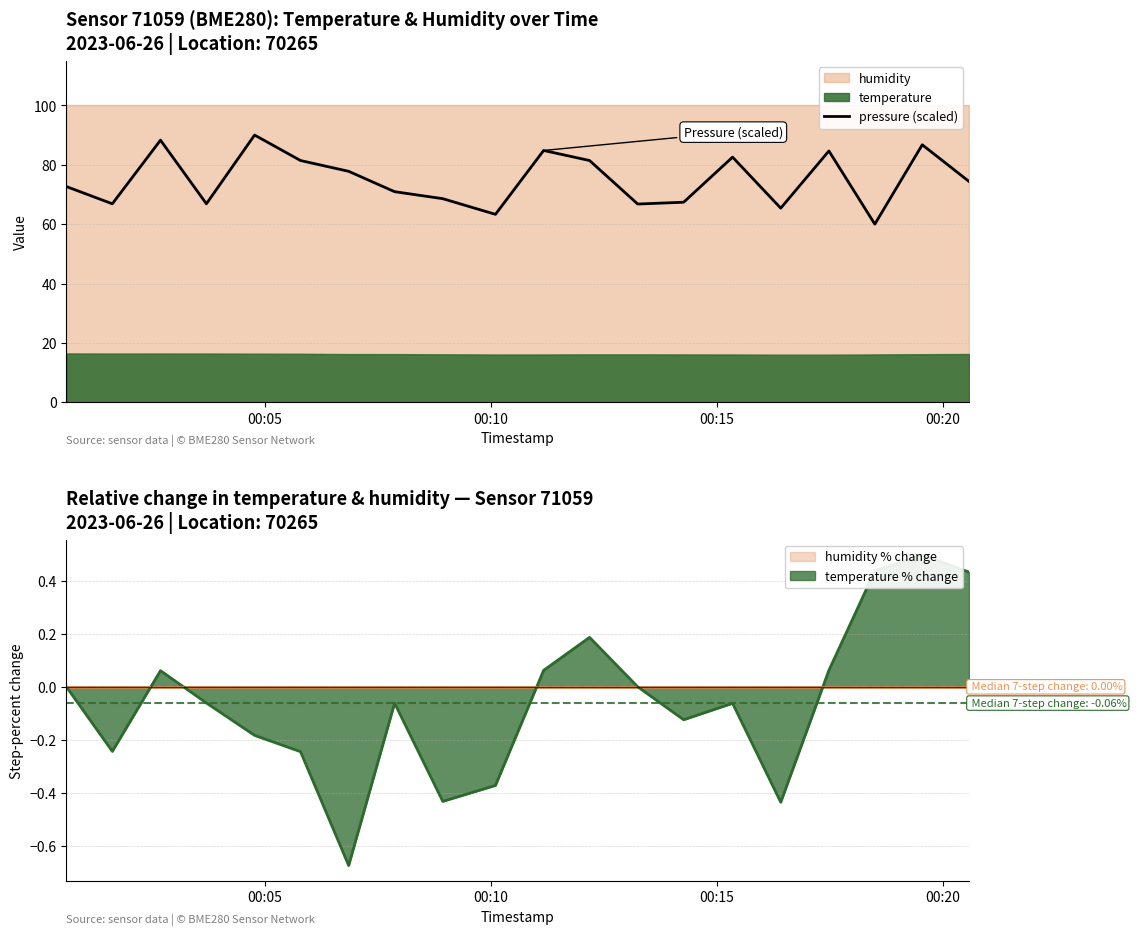

What is the maximum value shown in the chart?

90.0